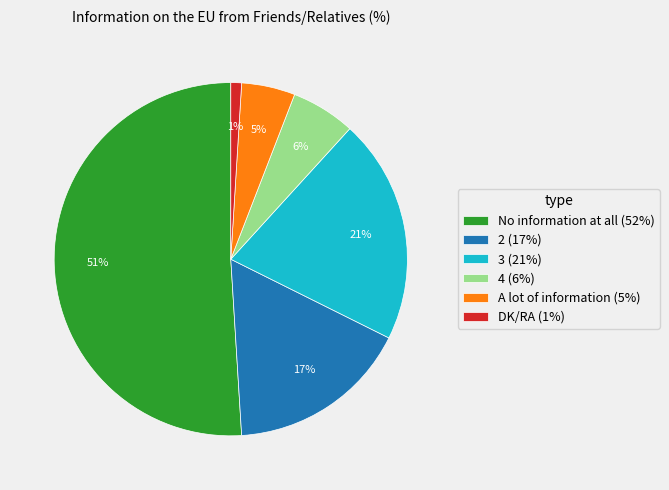

Count the number of slices in the pie.

6